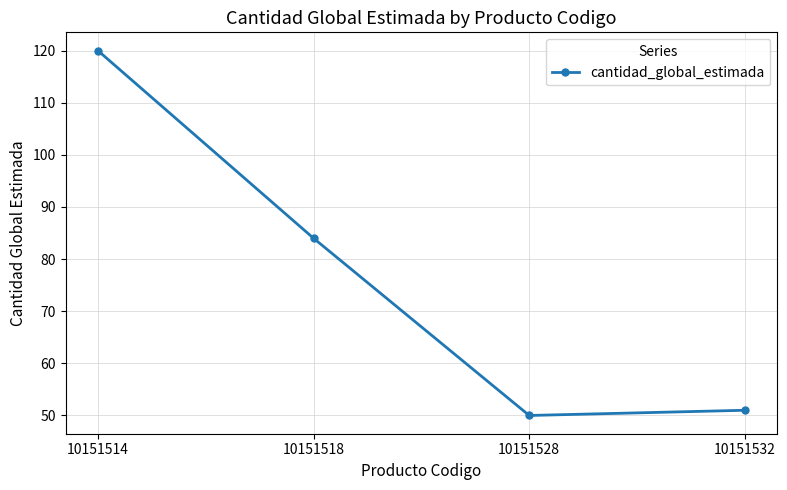

Reading left to right, extract all data points from this chart.

10151514=120	10151518=84	10151528=50	10151532=51